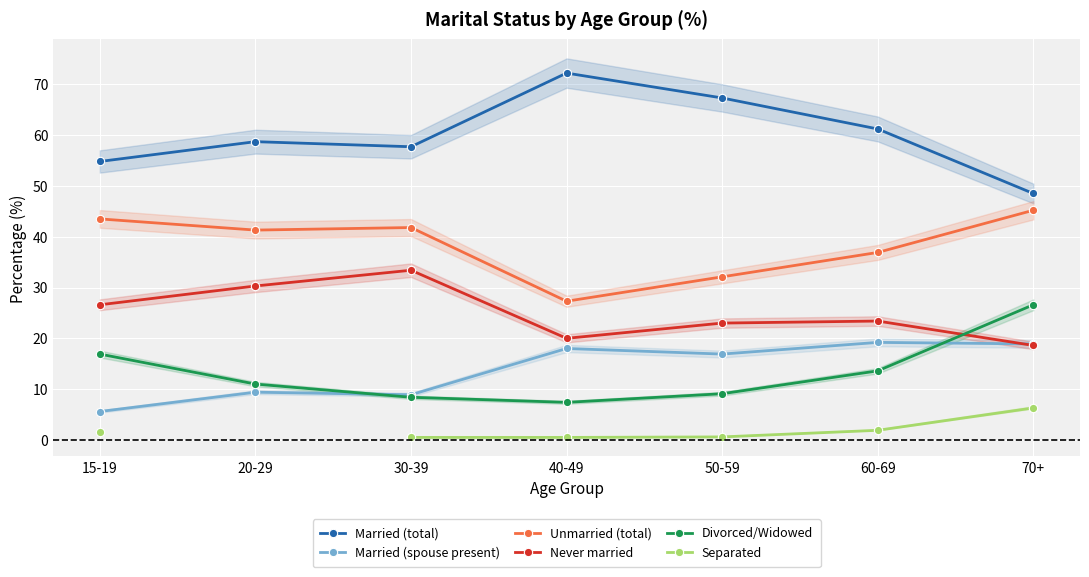

At which category does Unmarried (total) reach its first local peak?

30-39